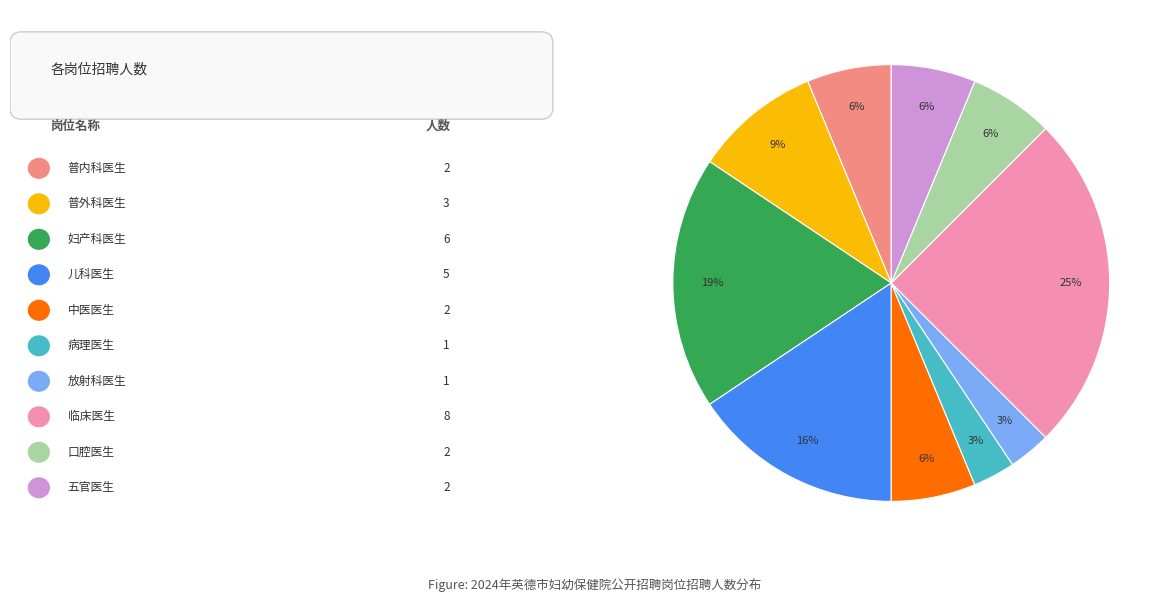

To the nearest percent, what is the average slice percentage?

10%